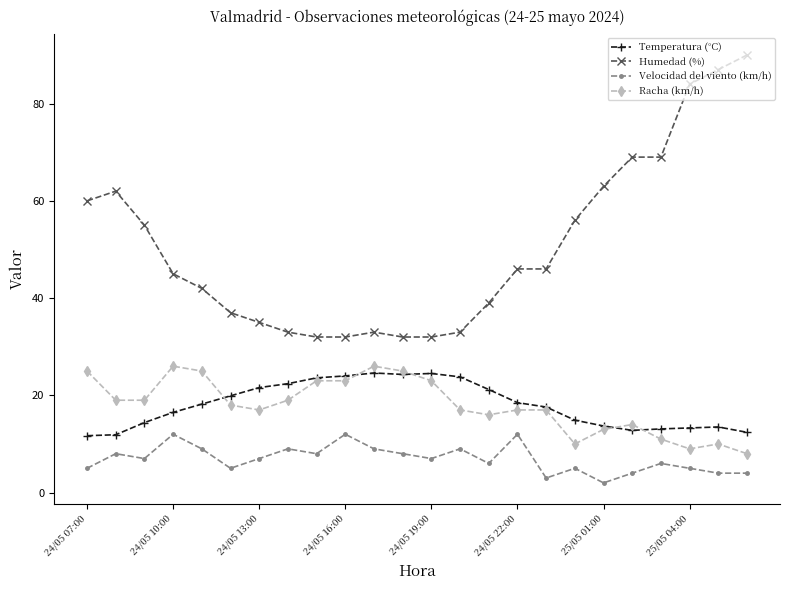

True or false: Temperatura (°C) and Velocidad del viento (km/h) cross at least once.

False